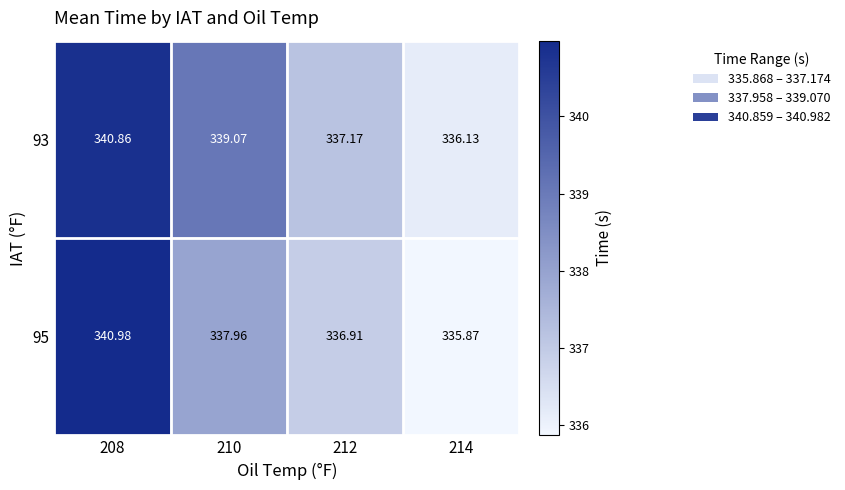

Is the value of 95 at 208 greater than the value of 93 at 208?

Yes